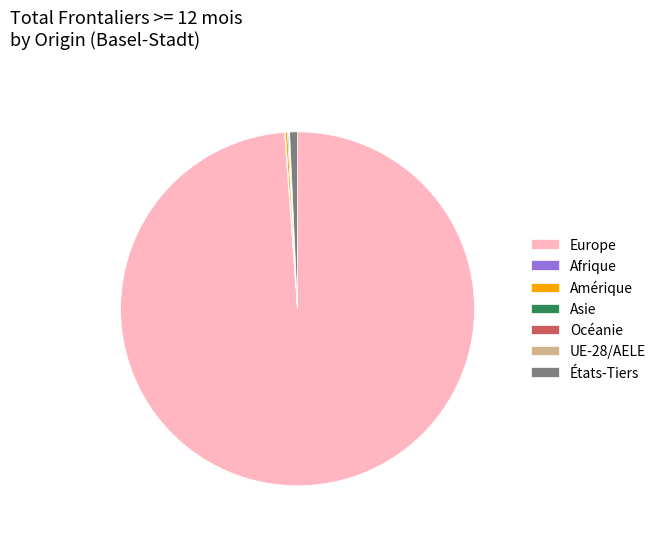

Is it true that États-Tiers is 1% of the pie?

True